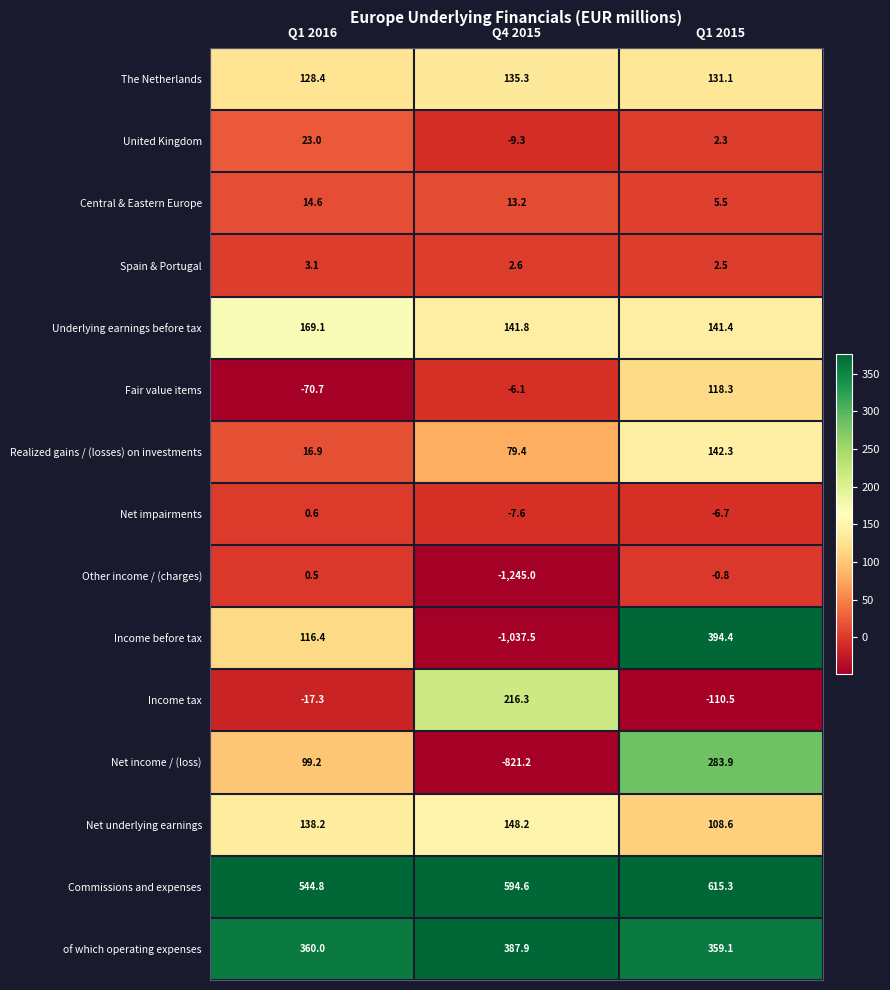

What is the difference between the maximum and minimum values in the Net underlying earnings series?

39.6